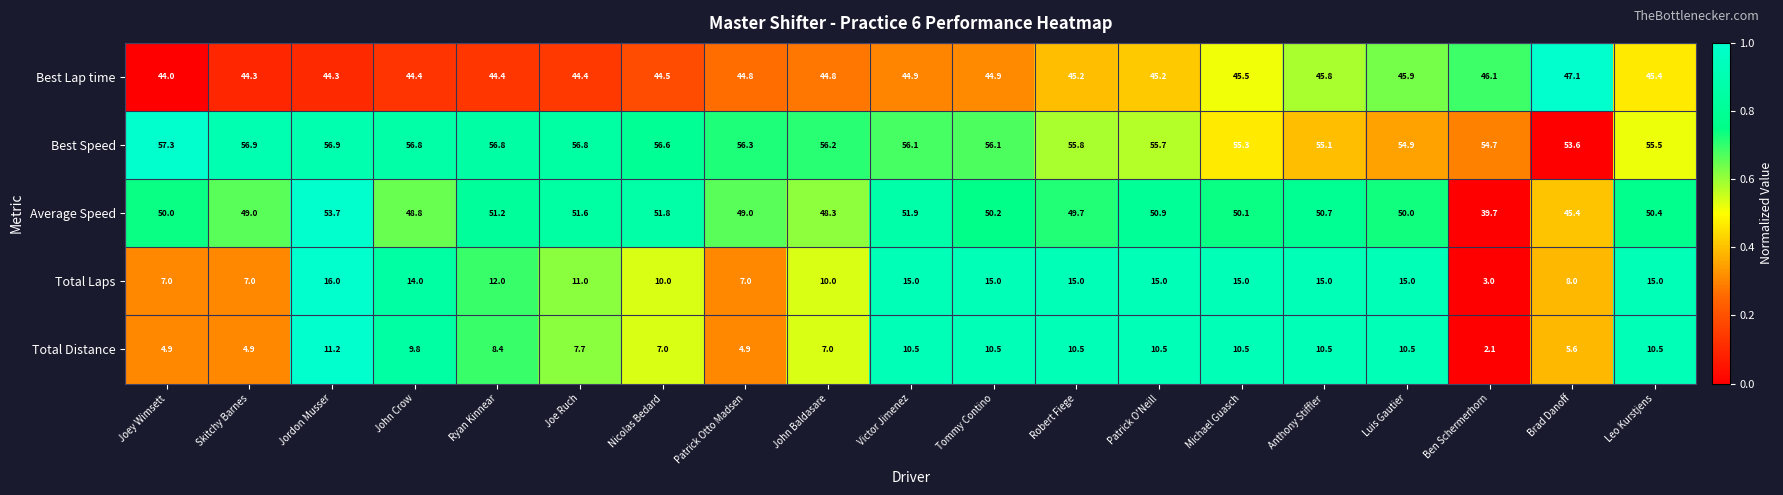

Count the number of categories in the chart.

19